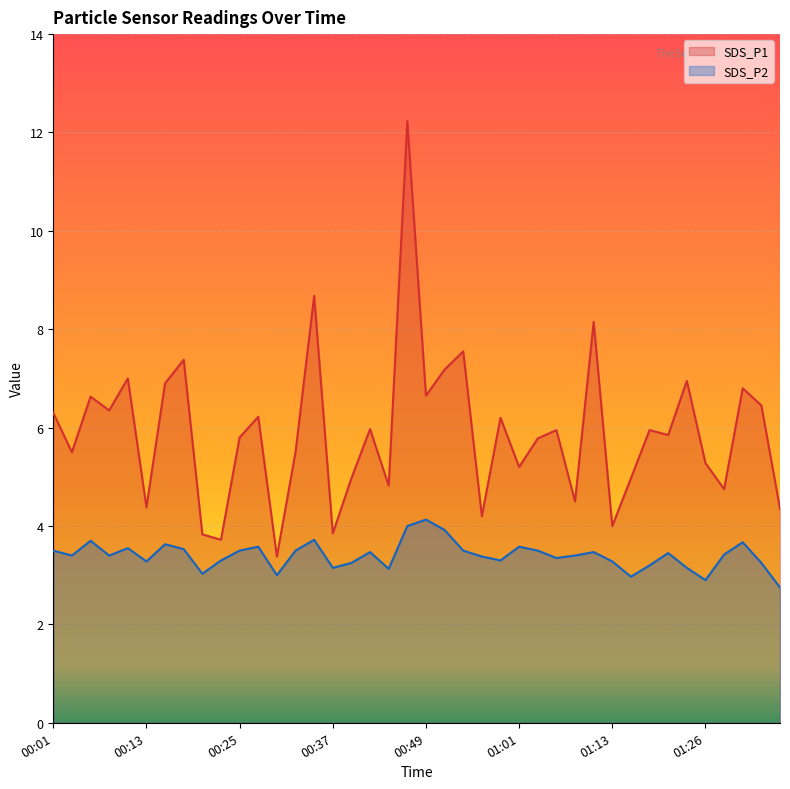

The SDS_P2 series shows 1.5 at 01:13. True or false?

False